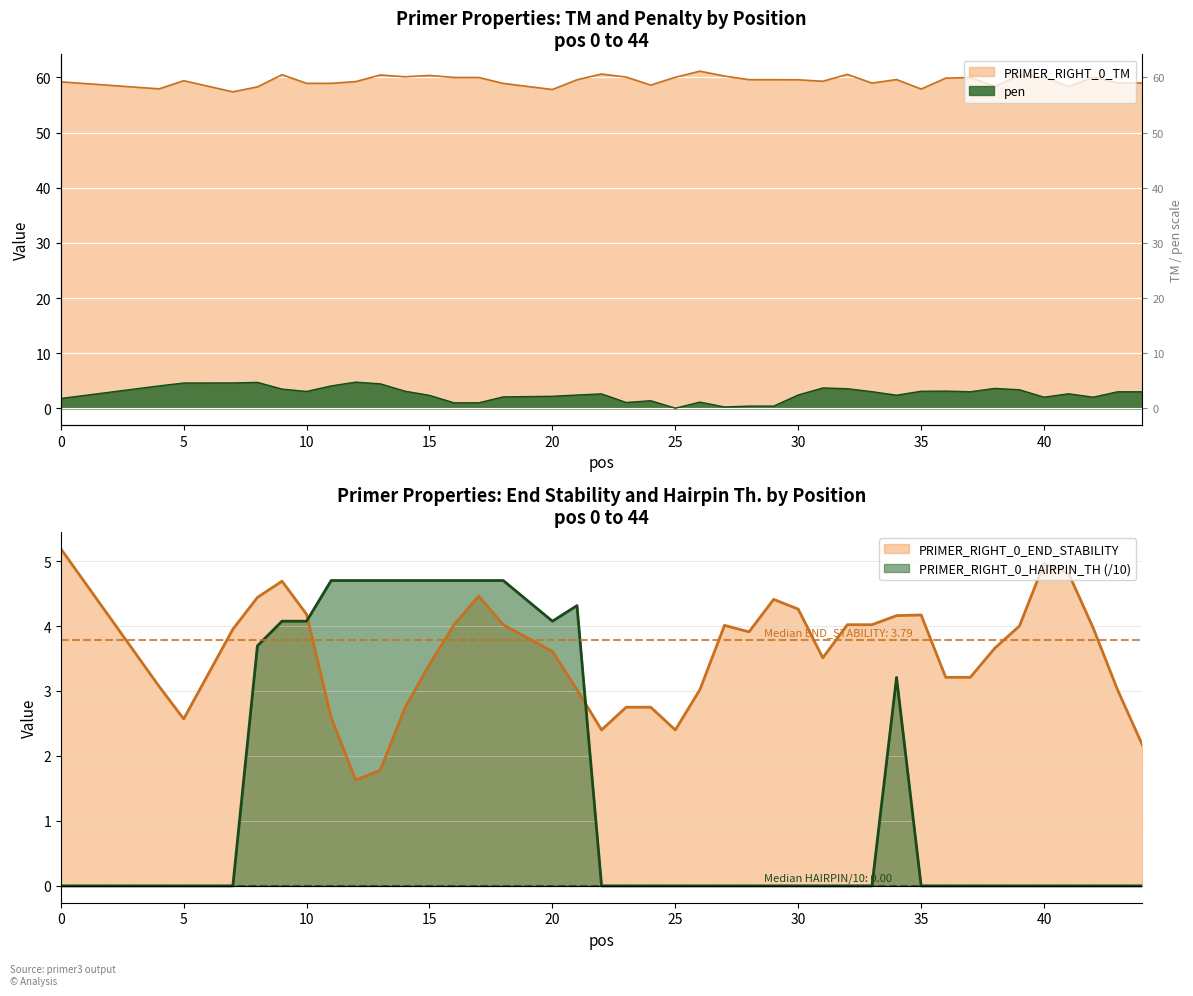

How many series are shown in this chart?

4